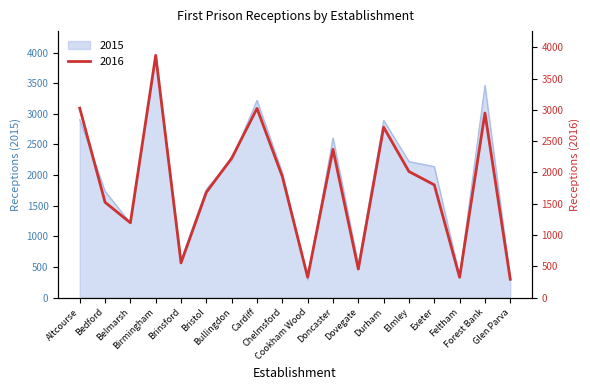

Which series changed the most between Altcourse and Feltham?

2016